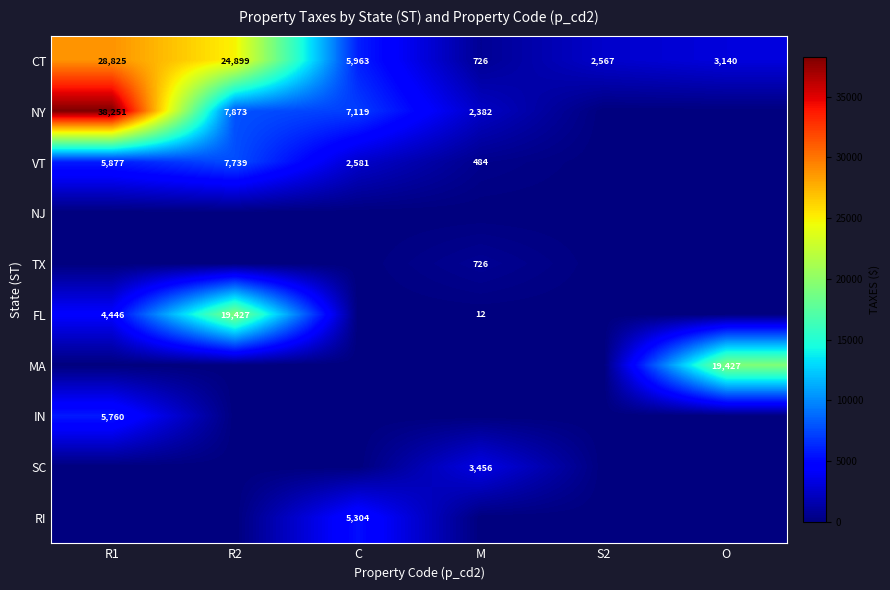

How many distinct data groups are displayed?

10